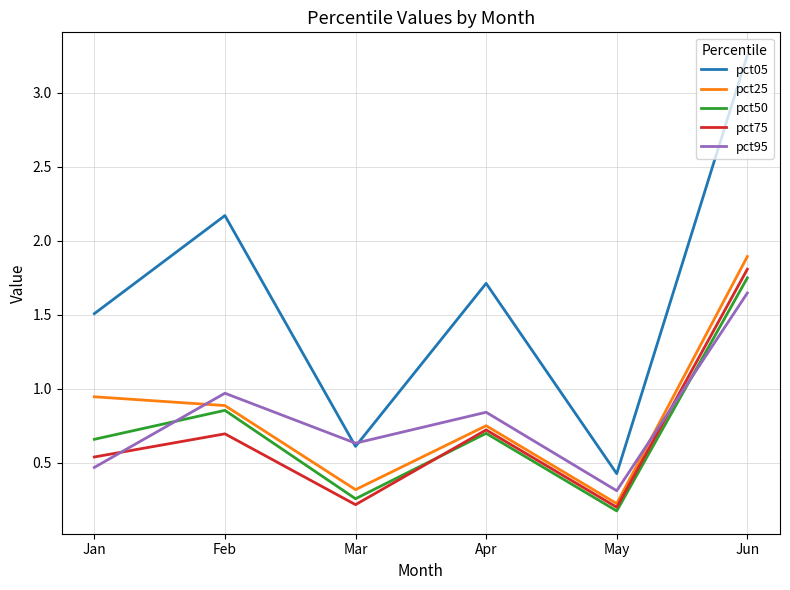

At which category is the sum across all series the highest?

Jun